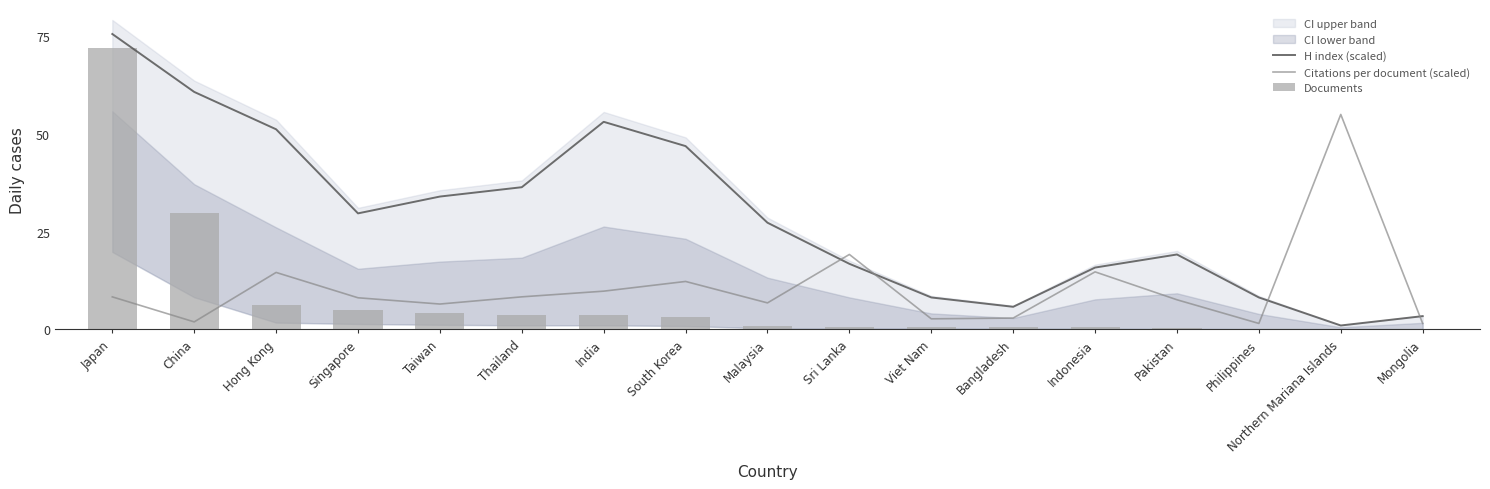

What is the label of the 7th bar from the right?

Viet Nam